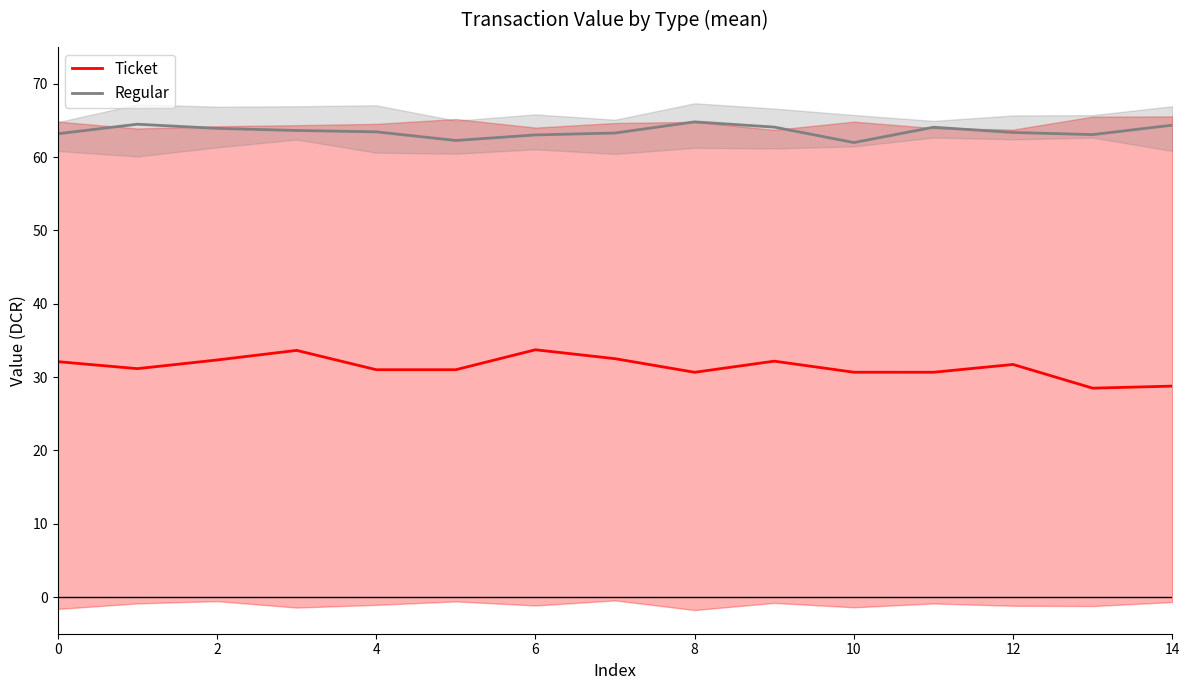

What are all the series names shown in the legend?

Ticket, Regular